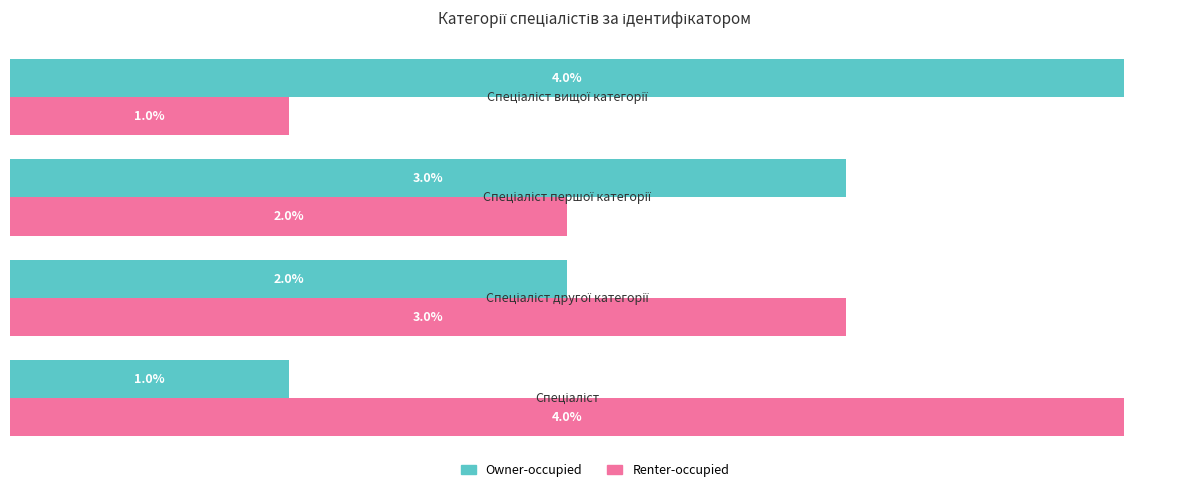

What are all the series names shown in the legend?

Owner-occupied, Renter-occupied